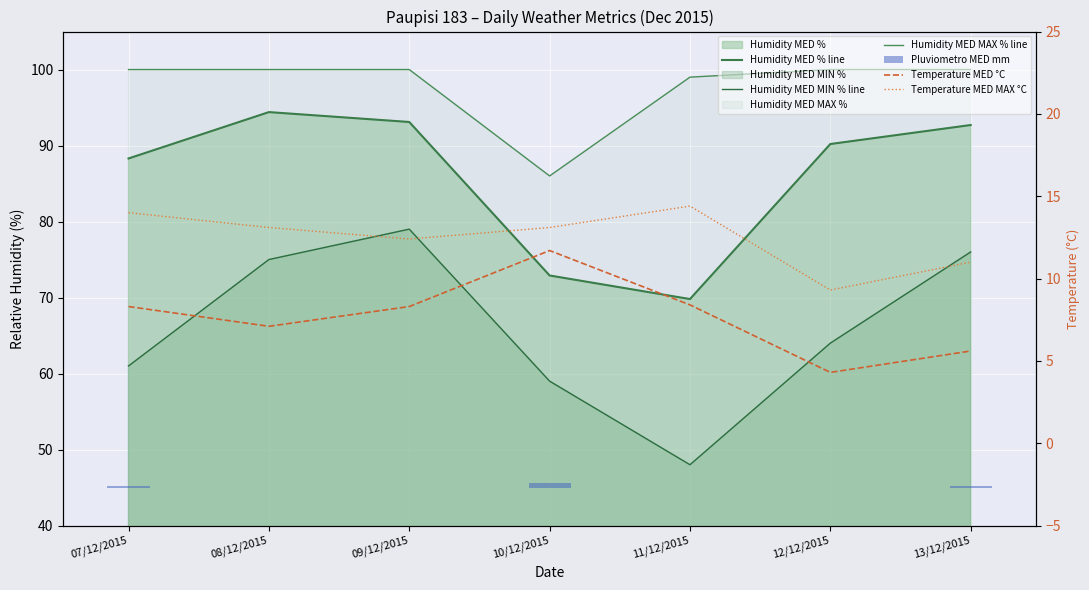

Where is Temperature MED °C nearest to the value 8?

07/12/2015